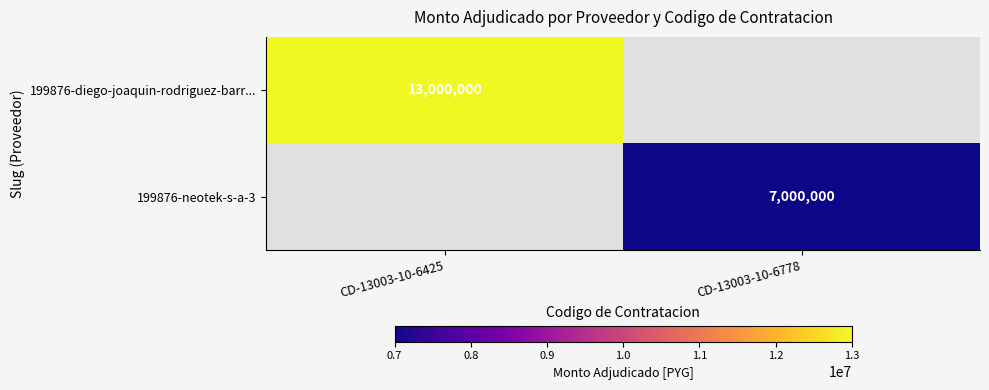

Is the value of 199876-neotek-s-a-3 at CD-13003-10-6778 greater than the value of 199876-diego-joaquin-rodriguez-barr... at CD-13003-10-6425?

No